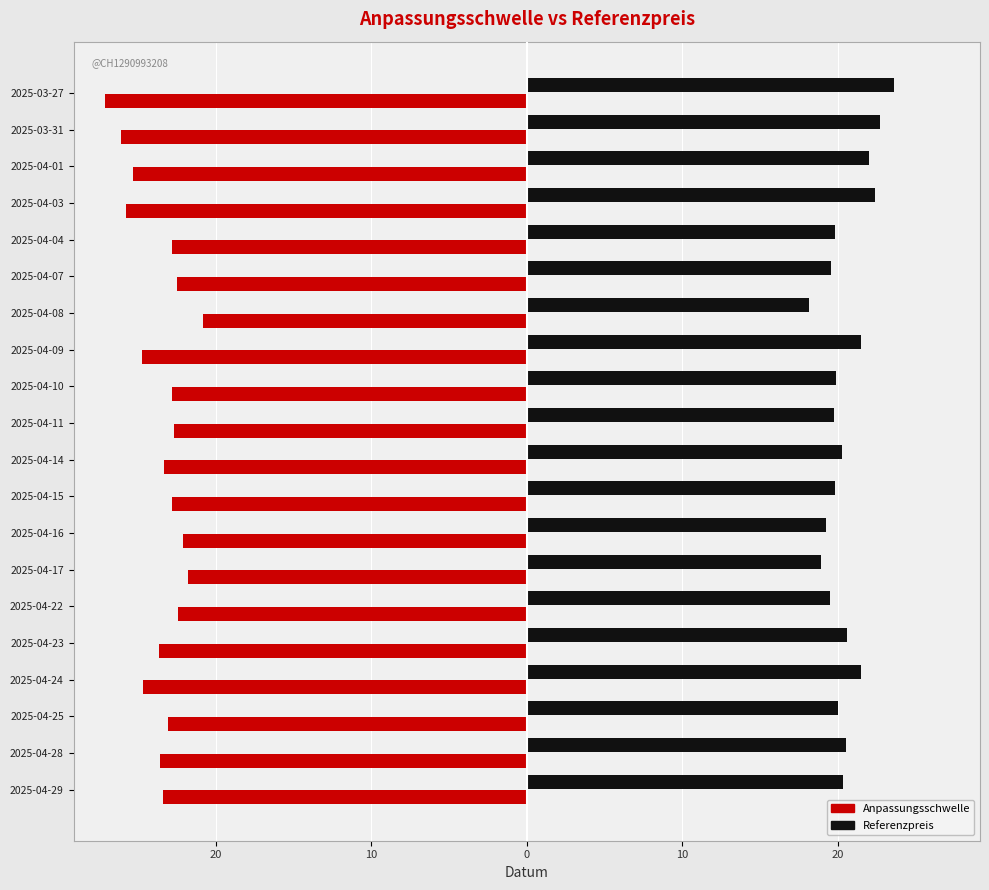

What is the smallest value displayed?

-27.2